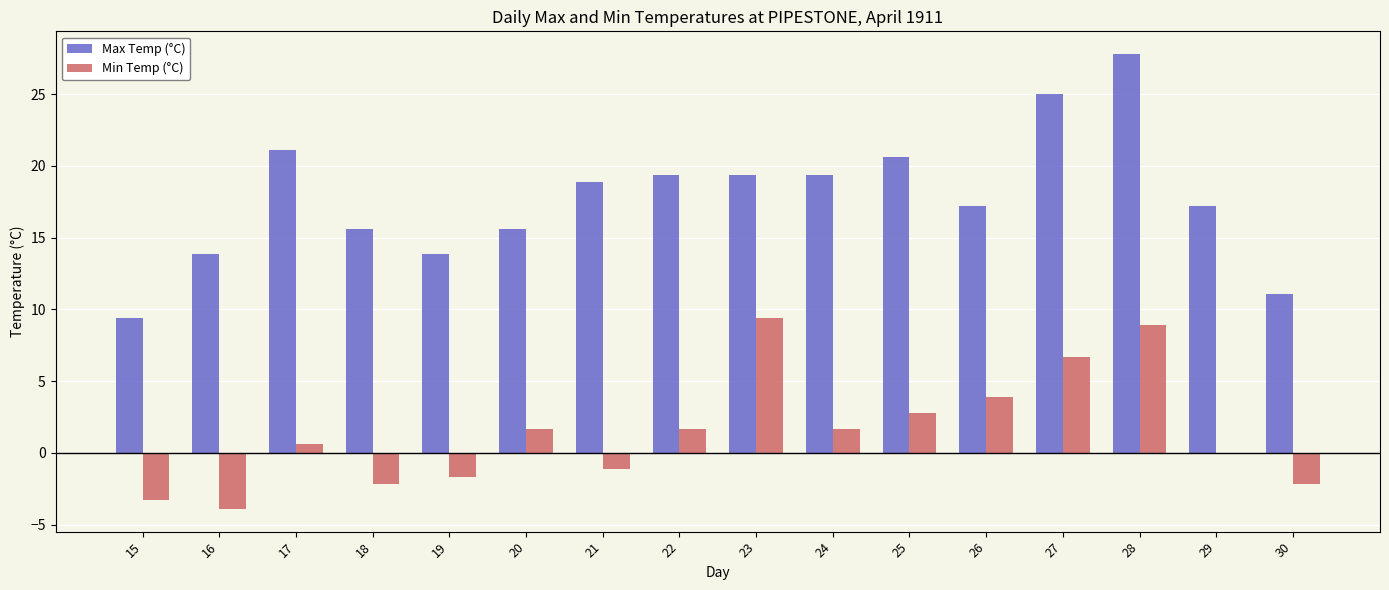

What is the spread (max minus min) of values at 19?

15.6